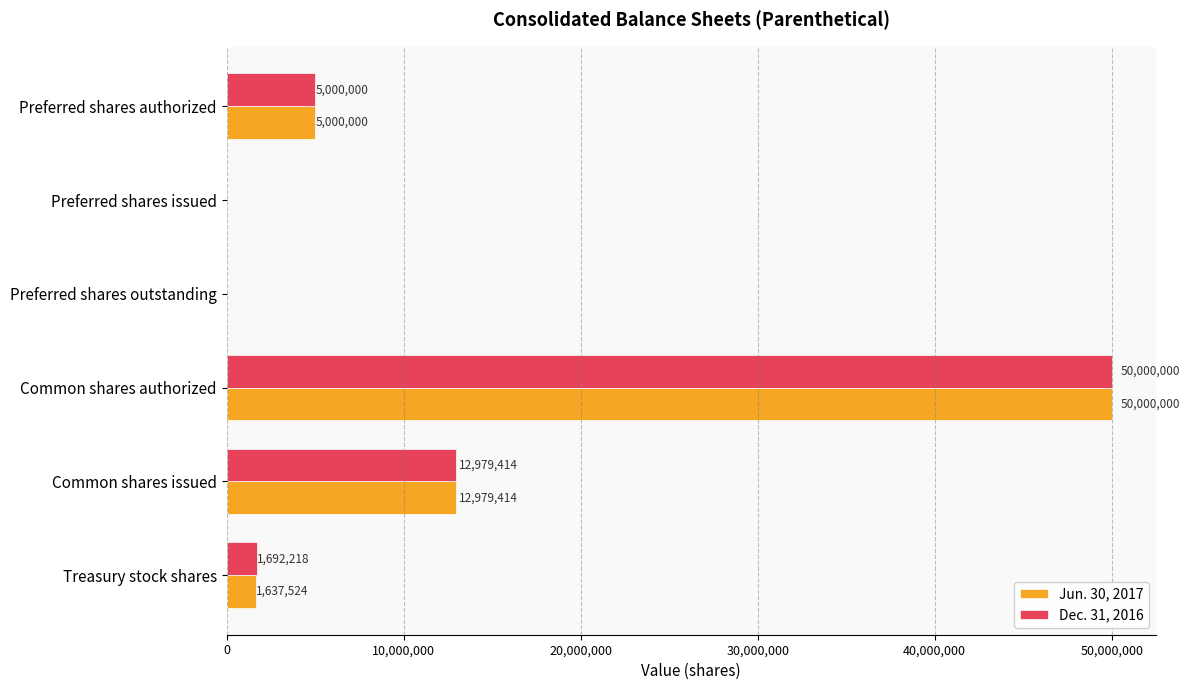

The Dec. 31, 2016 series shows 50000000 at Common shares authorized. True or false?

True